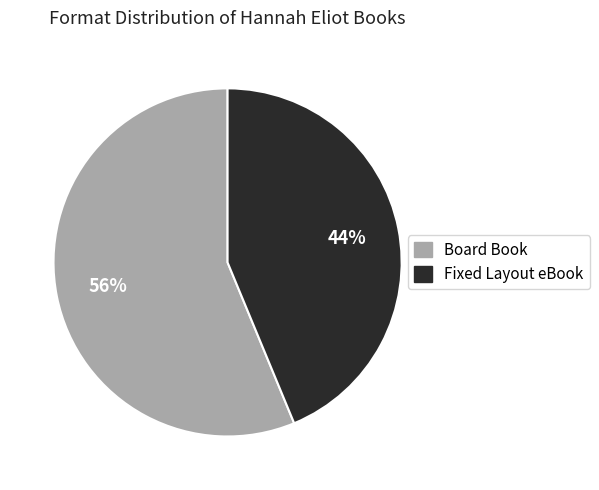

To the nearest percent, what is the combined percentage of Board Book and Fixed Layout eBook?

100%